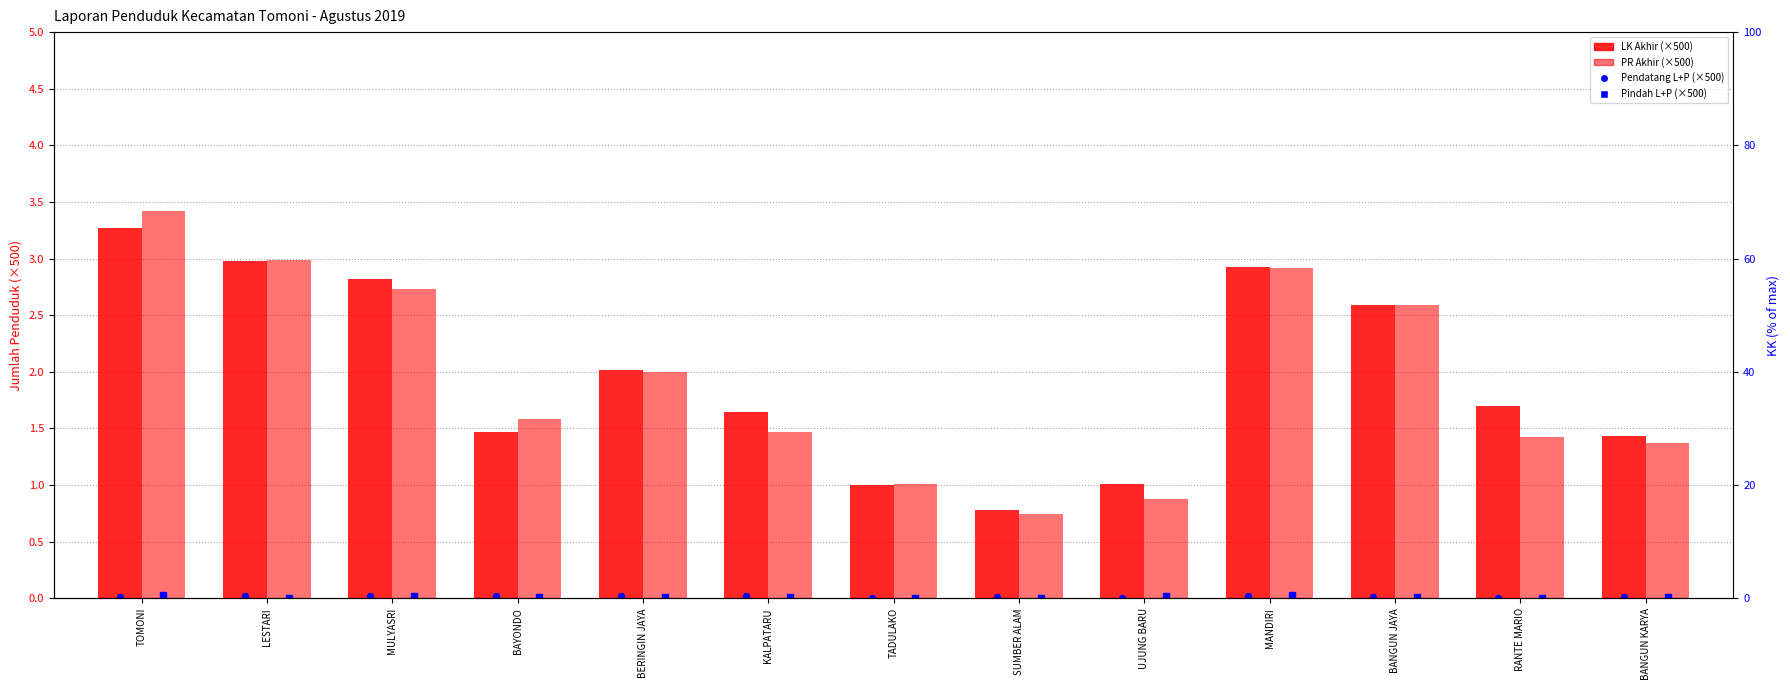

Which series has the largest total across all categories?

LK Akhir (scaled)